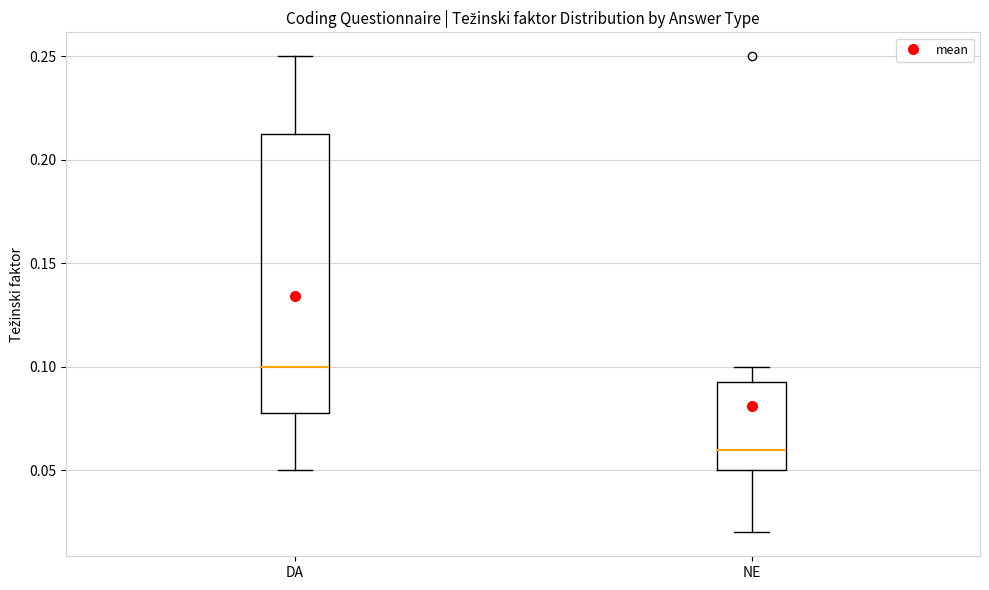

Where is the lower edge of the box for NE on the y-axis? The values are not printed on the chart, so give them approximately, as read against the axis.

0.050